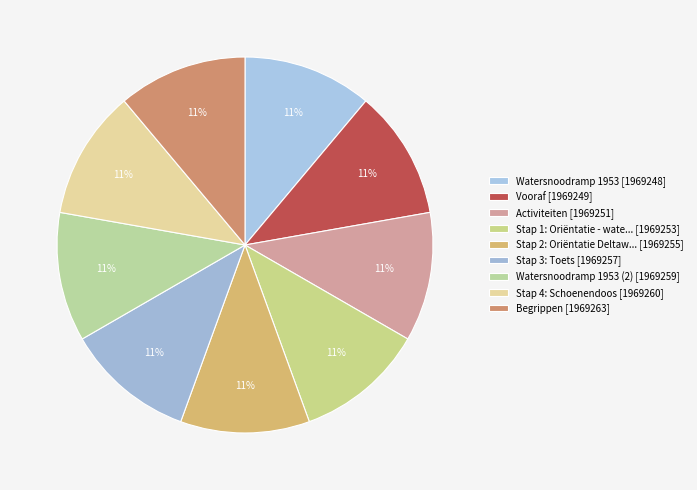

How many segments does this pie chart have?

9